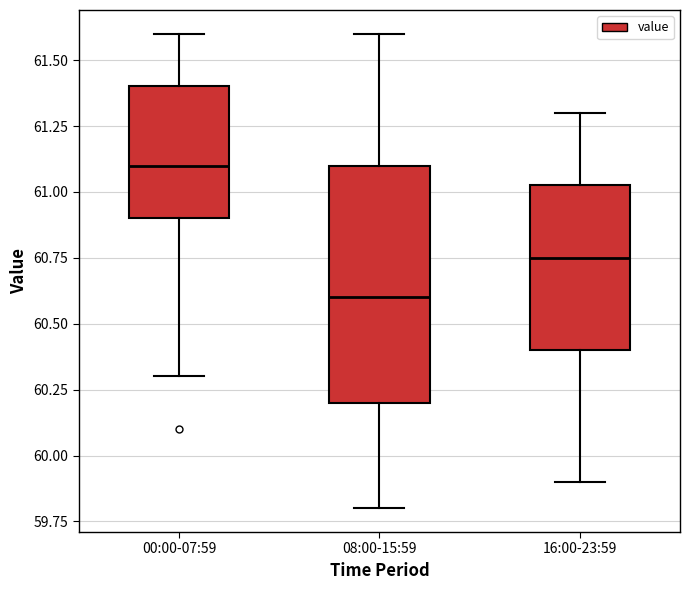

Reading left to right, transcribe this box plot: for each box, give where its median line is, the range the box spans, and where its two whiskers end, as read against the y-axis. The values are not printed on the chart, so give them approximately, as read against the axis.

00:00-07:59: median 61.10, box 60.90 to 61.40, whiskers 60.30 to 61.60
08:00-15:59: median 60.60, box 60.20 to 61.10, whiskers 59.80 to 61.60
16:00-23:59: median 60.75, box 60.40 to 61.05, whiskers 59.90 to 61.30